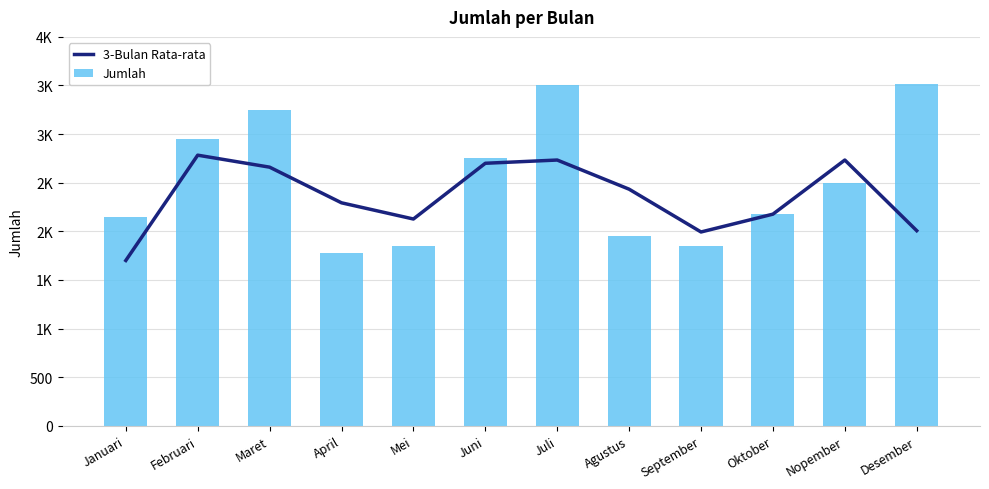

What position from the right is Juli?

6